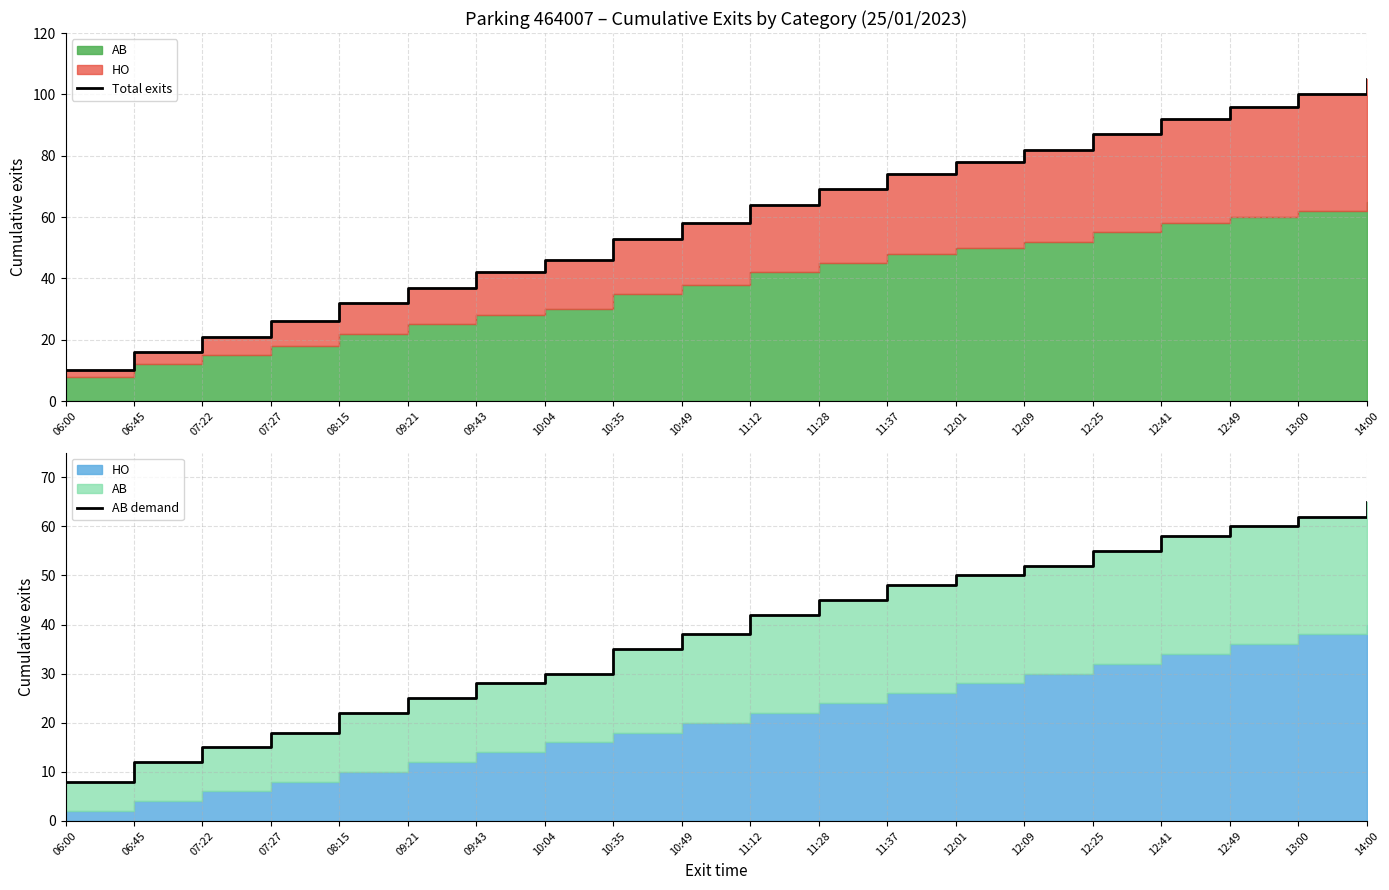

Count the number of categories in the chart.

20